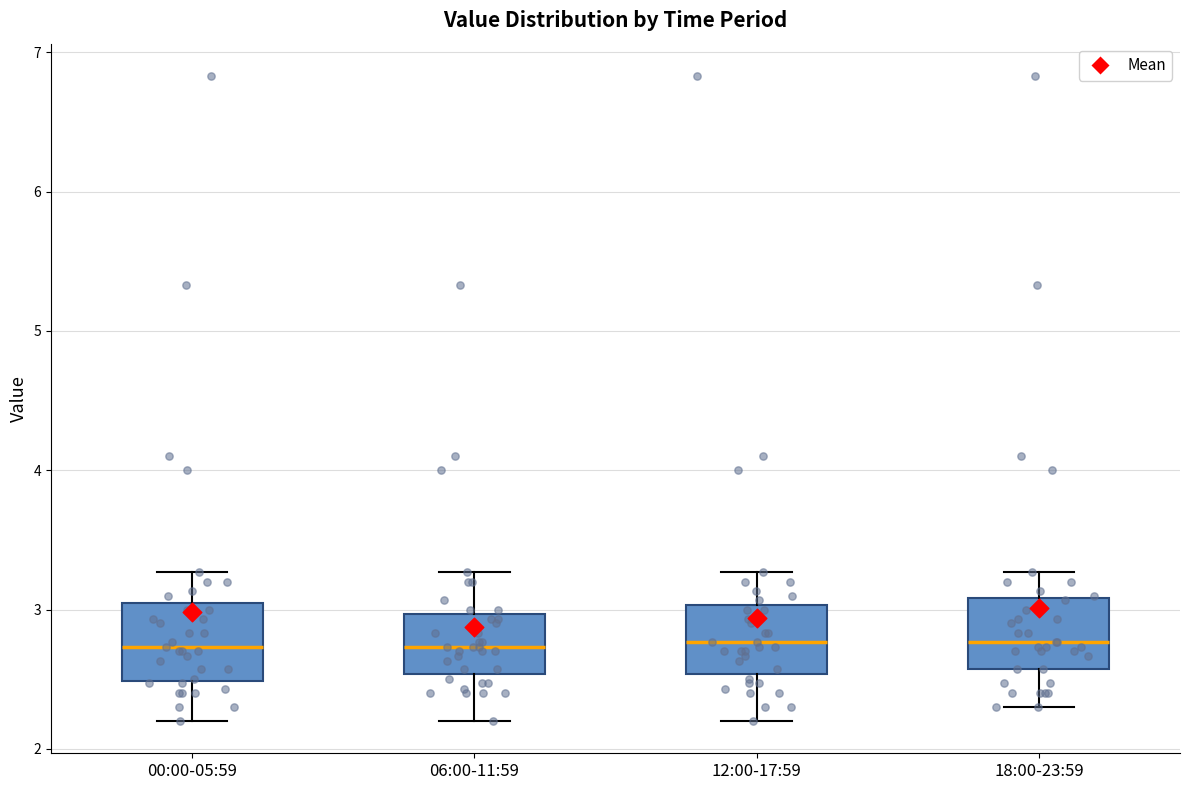

Reading left to right, read every box against the y-axis: the position of its median line, the range the box covers, and the ends of its whiskers. The values are not printed on the chart, so give them approximately, as read against the axis.

00:00-05:59: median 2.7, box 2.5 to 3.1, whiskers 2.2 to 3.3
06:00-11:59: median 2.7, box 2.5 to 3.0, whiskers 2.2 to 3.3
12:00-17:59: median 2.8, box 2.5 to 3.0, whiskers 2.2 to 3.3
18:00-23:59: median 2.8, box 2.6 to 3.1, whiskers 2.3 to 3.3